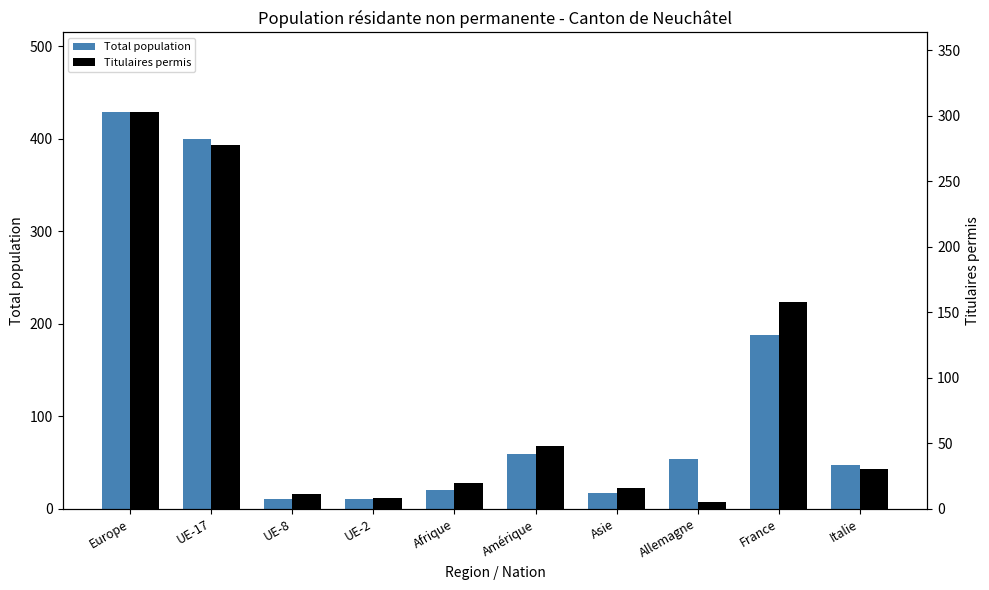

What is the label of the 8th bar from the left?

Allemagne